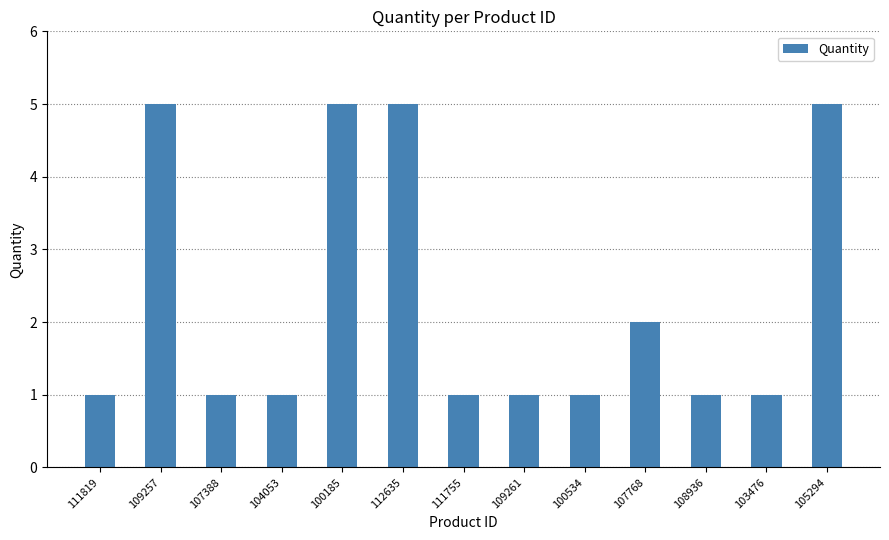

What is the ratio of the value at 107768 to the value at 100534?

2.0